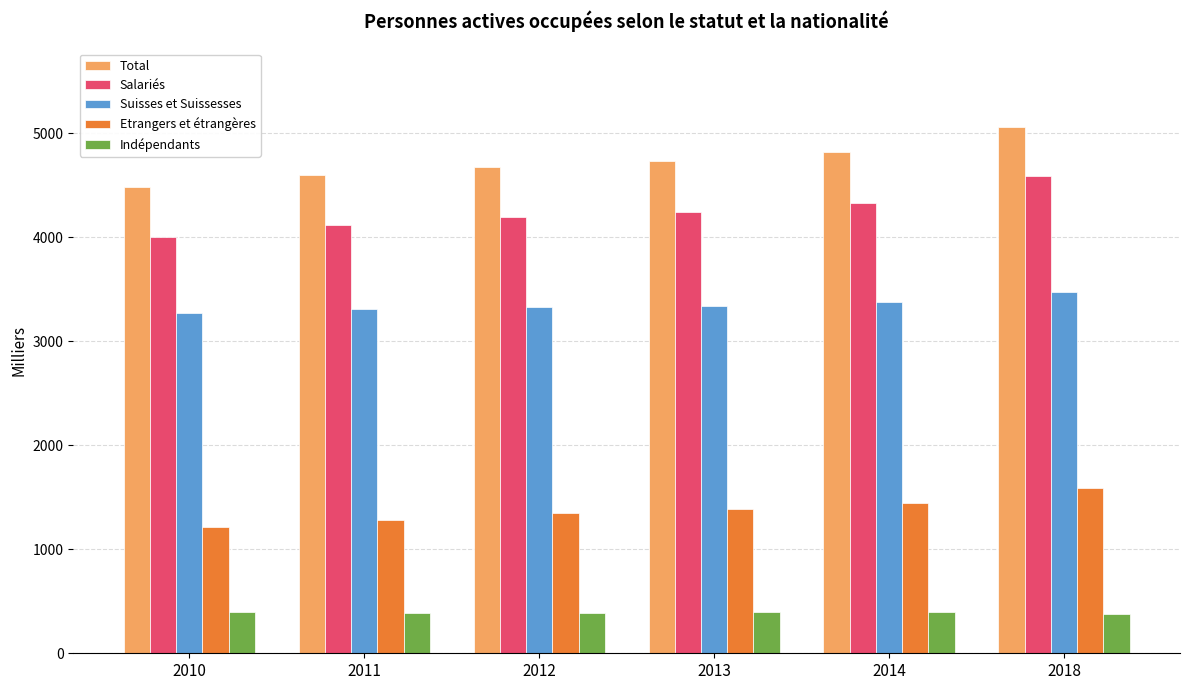

Count the number of data series in this chart.

5